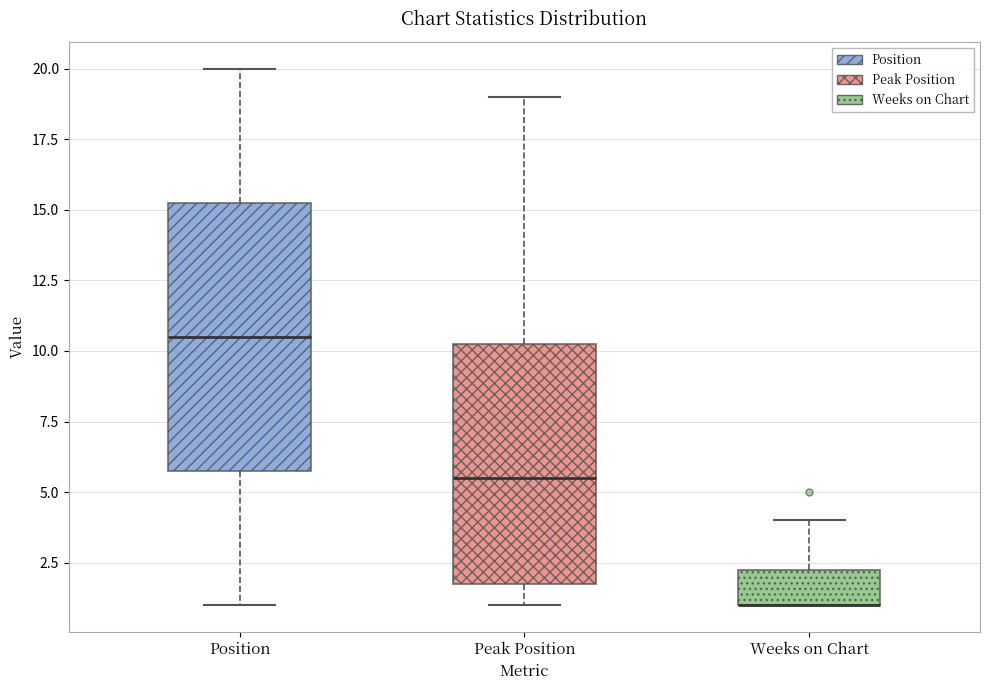

Reading left to right, transcribe this box plot: for each box, give where its median line is, the range the box spans, and where its two whiskers end, as read against the y-axis. The values are not printed on the chart, so give them approximately, as read against the axis.

Position: median 10.5, box 6.0 to 15.5, whiskers 1.0 to 20.0
Peak Position: median 5.5, box 2.0 to 10.5, whiskers 1.0 to 19.0
Weeks on Chart: median 1.0 (drawn on the box's lower edge), box 1.0 to 2.5, whiskers 1.0 to 4.0